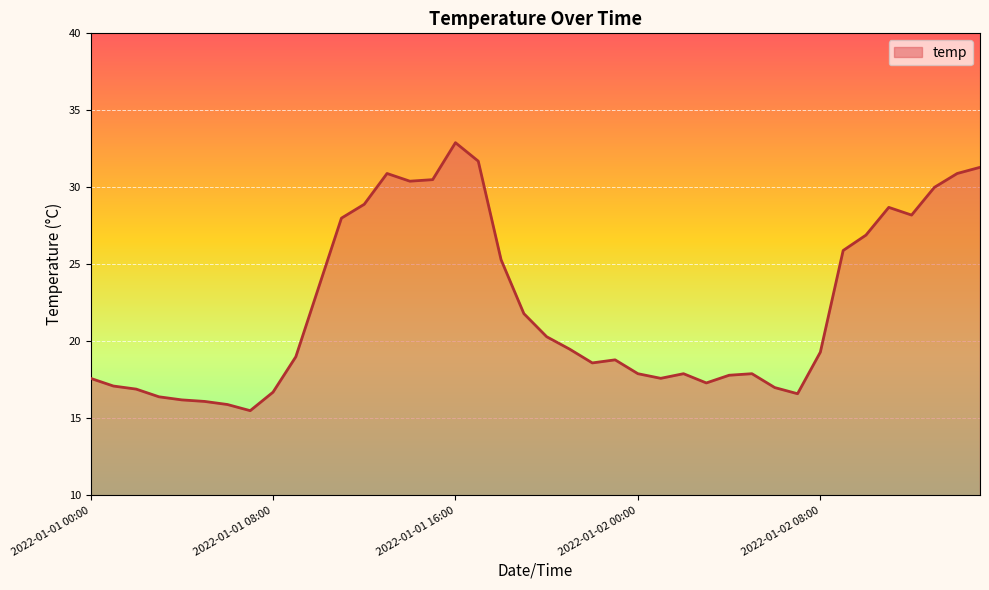

How many distinct data groups are displayed?

1